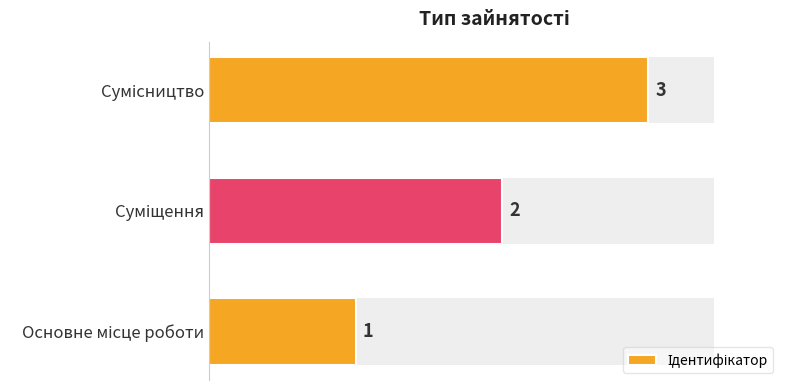

How many bars are there in total?

3